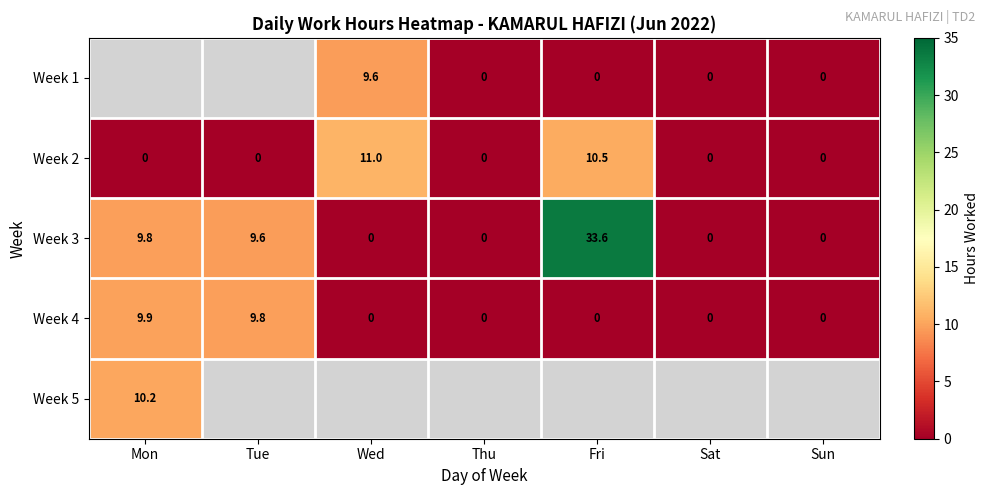

At how many categories does at least one series exceed 0?

4